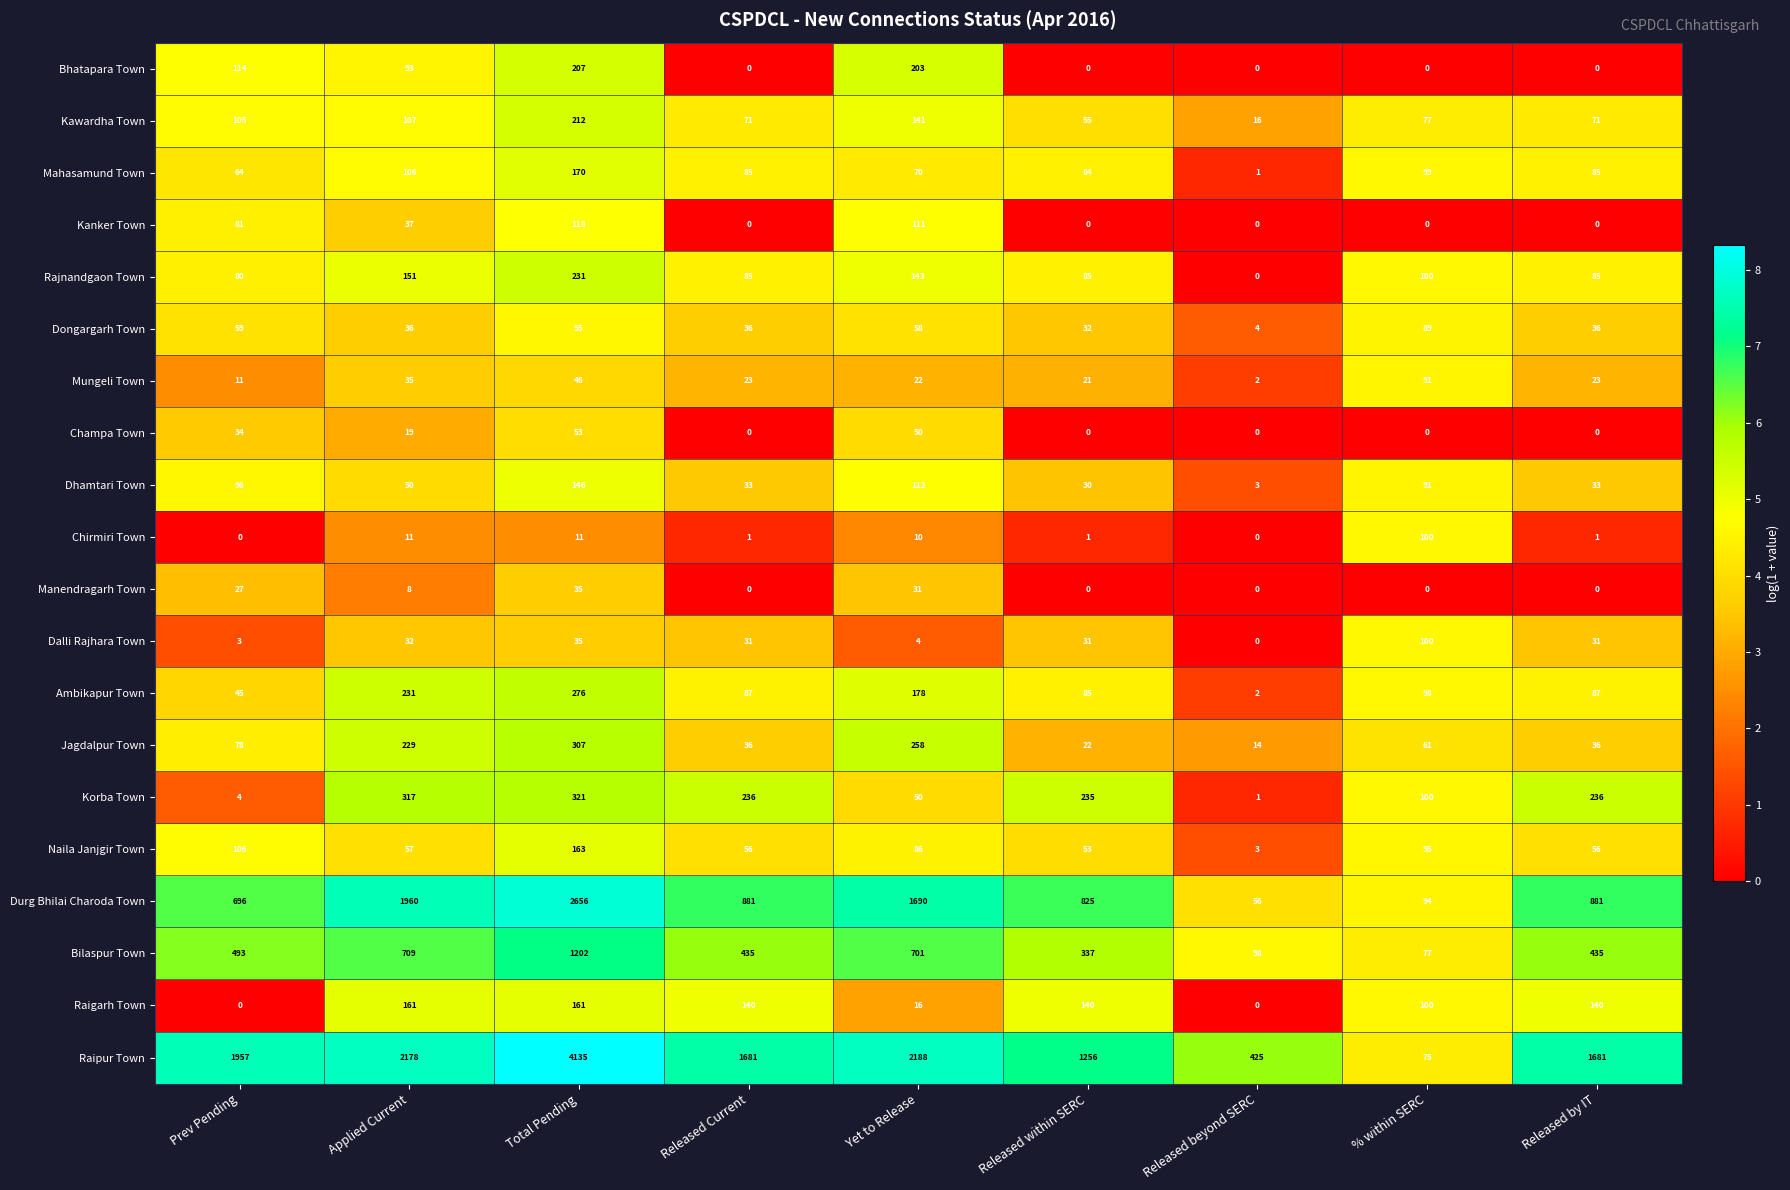

Where is Durg Bhilai Charoda Town nearest to the value 1356?

Yet to Release